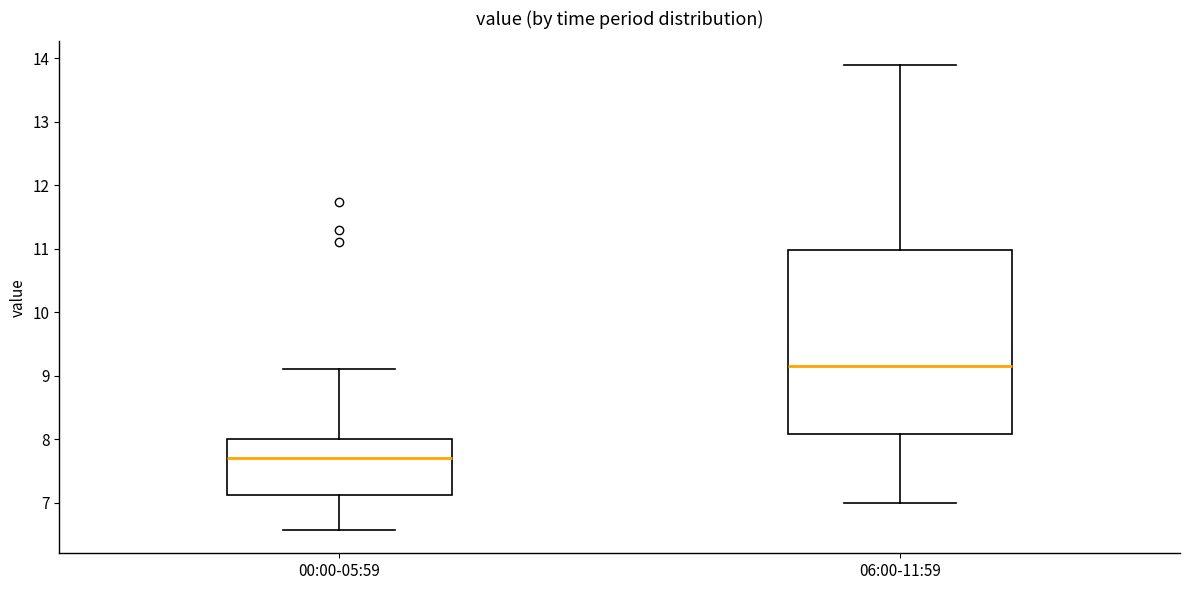

Reading left to right, read every box against the y-axis: the position of its median line, the range the box covers, and the ends of its whiskers. The values are not printed on the chart, so give them approximately, as read against the axis.

00:00-05:59: median 7.7, box 7.1 to 8.0, whiskers 6.6 to 9.1
06:00-11:59: median 9.2, box 8.1 to 11.0, whiskers 7.0 to 13.9